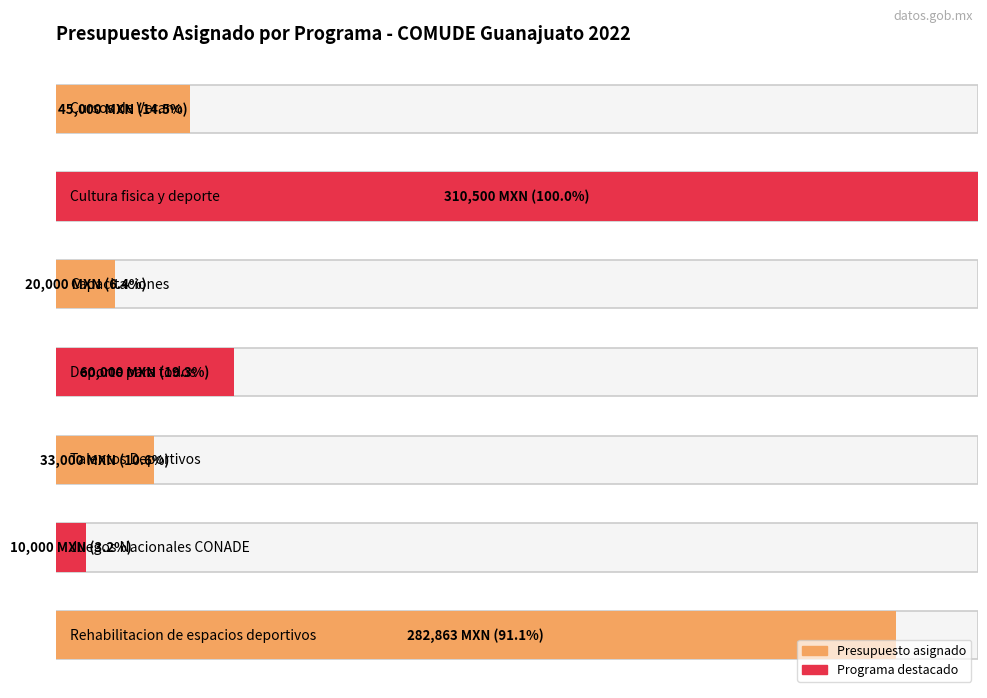

Rank the categories by value from lowest to highest.

Juegos Nacionales CONADE, Capacitaciones, Talentos Deportivos, Cursos de Verano, Deporte para todos, Rehabilitacion de espacios deportivos, Cultura fisica y deporte